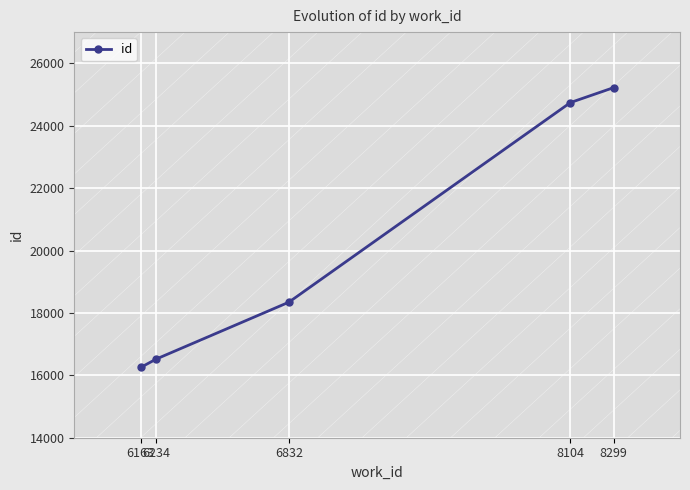

Which category has the lowest value across all series?

6163